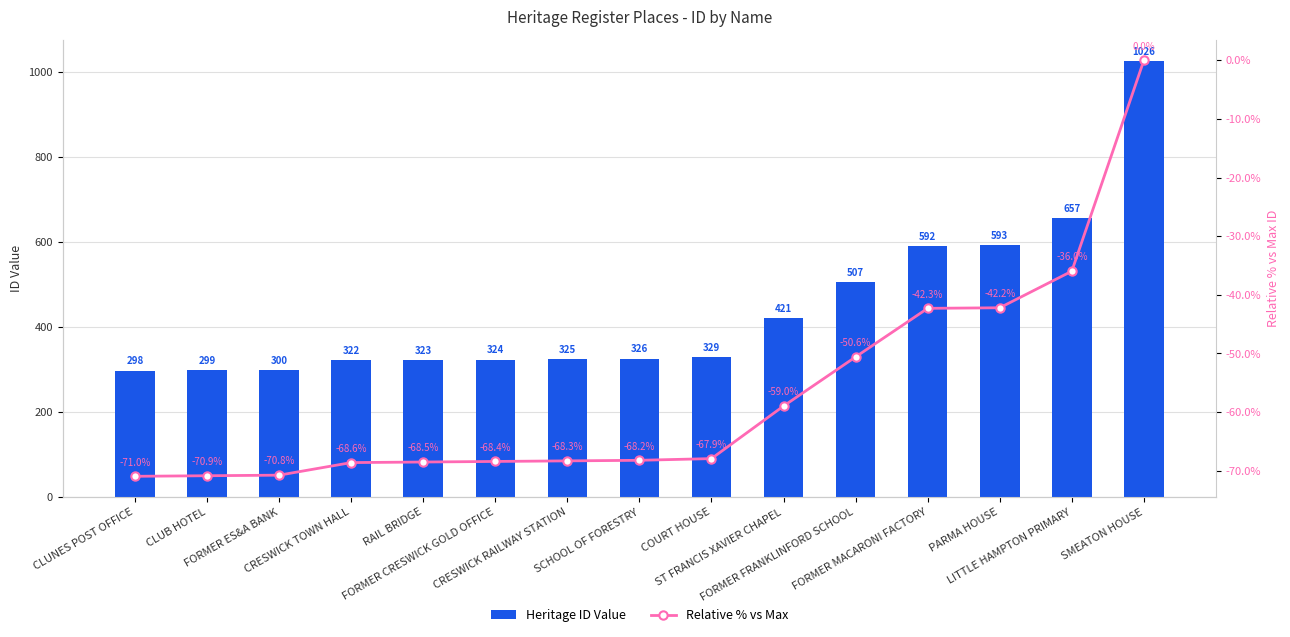

List the series in order of their peak value, highest first.

Heritage ID Value, Relative % vs Max